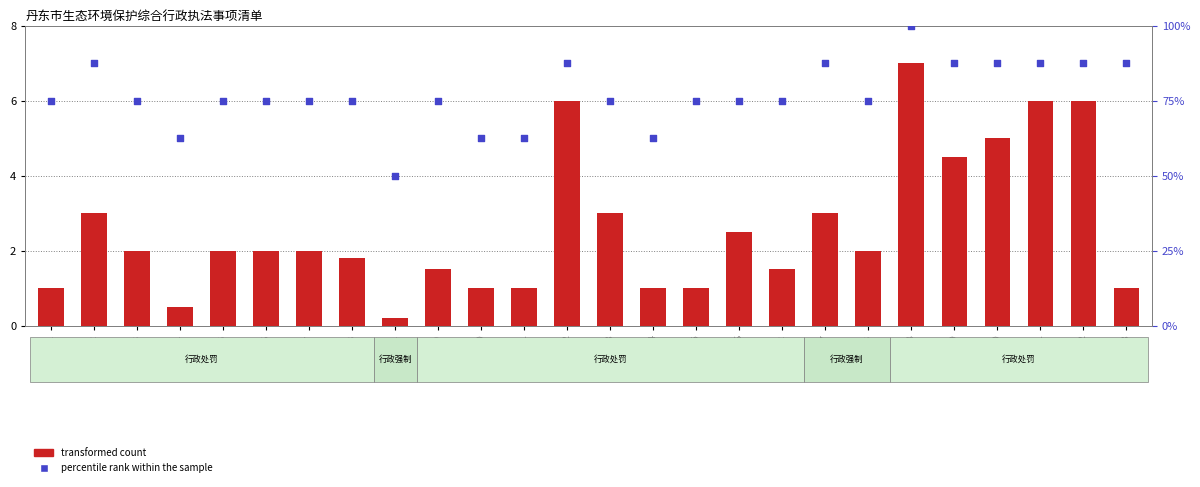

What are all the series names shown in the legend?

transformed count, percentile rank within the sample